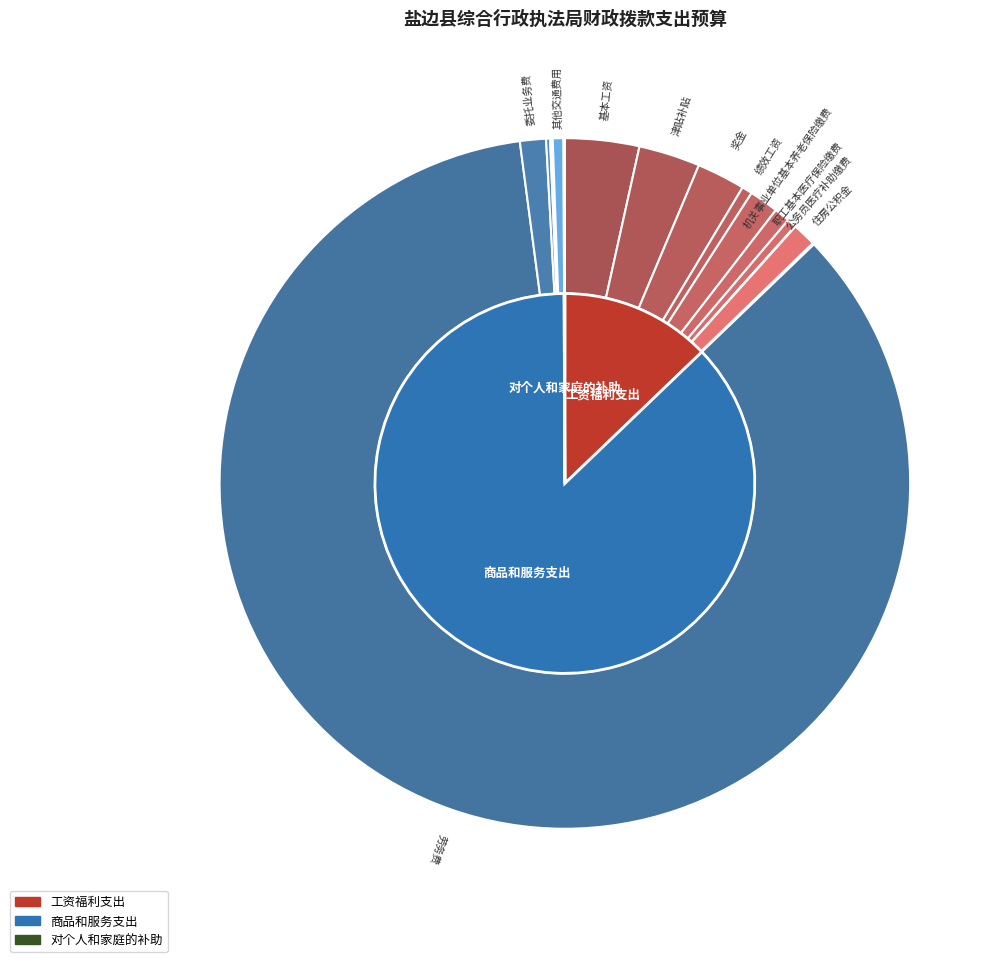

What is the largest slice in the pie chart?

劳务费